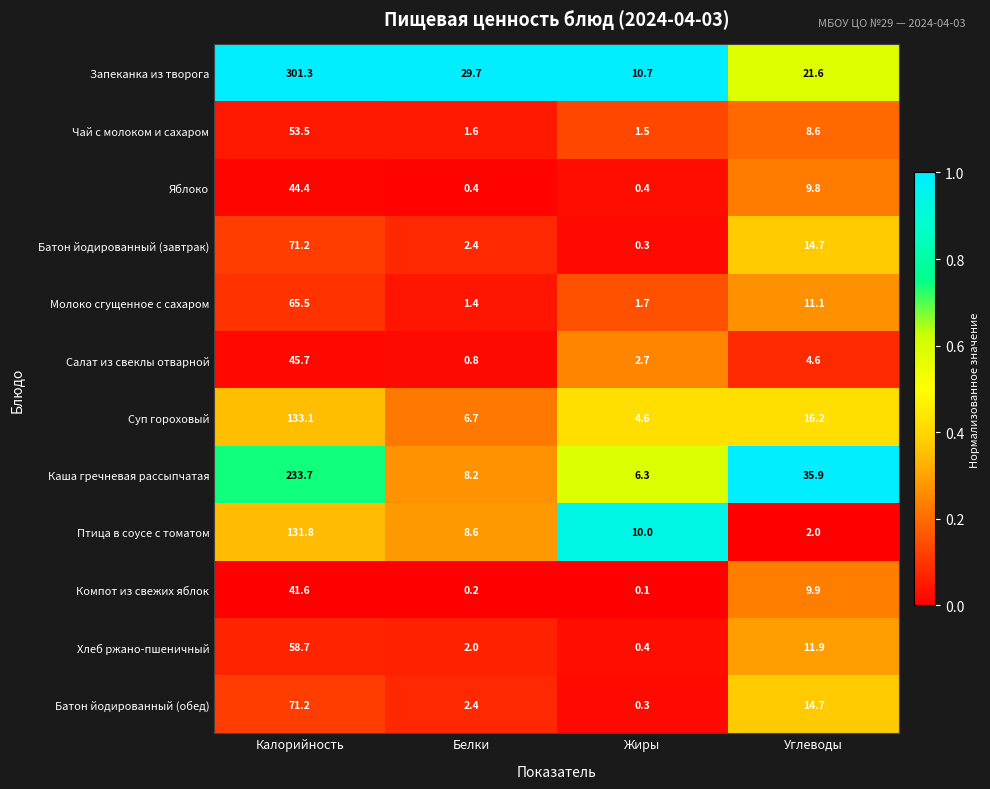

Which category has the lowest value across all series?

Жиры